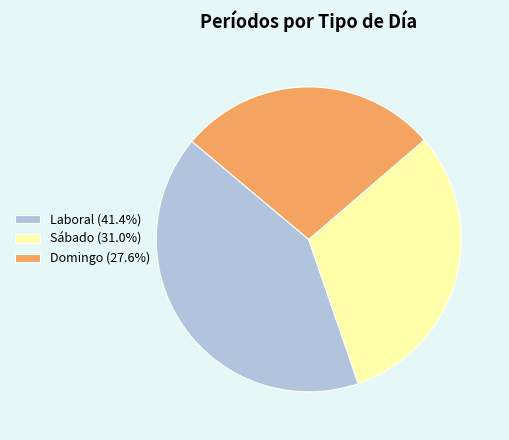

Is it true that Laboral is 48% of the pie?

False